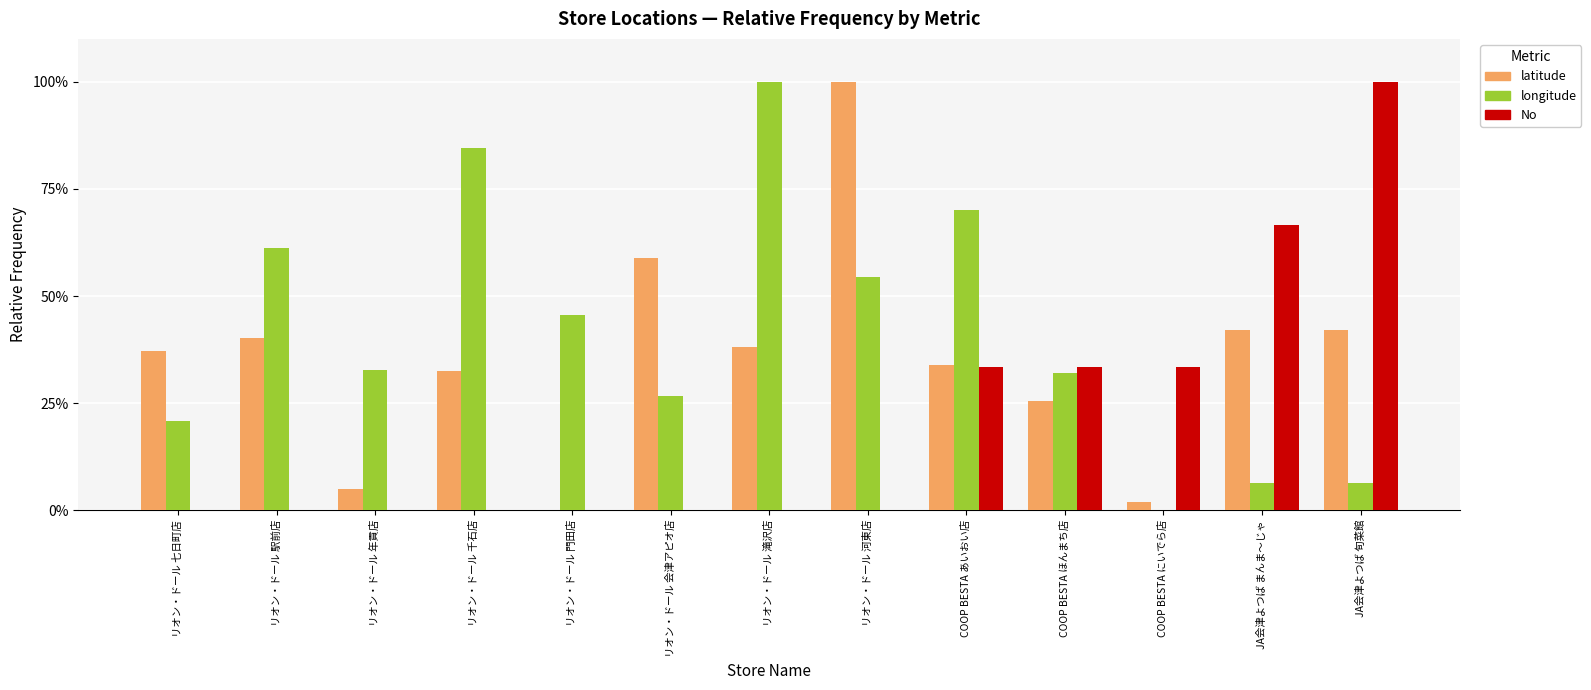

Which series has the largest total across all categories?

longitude